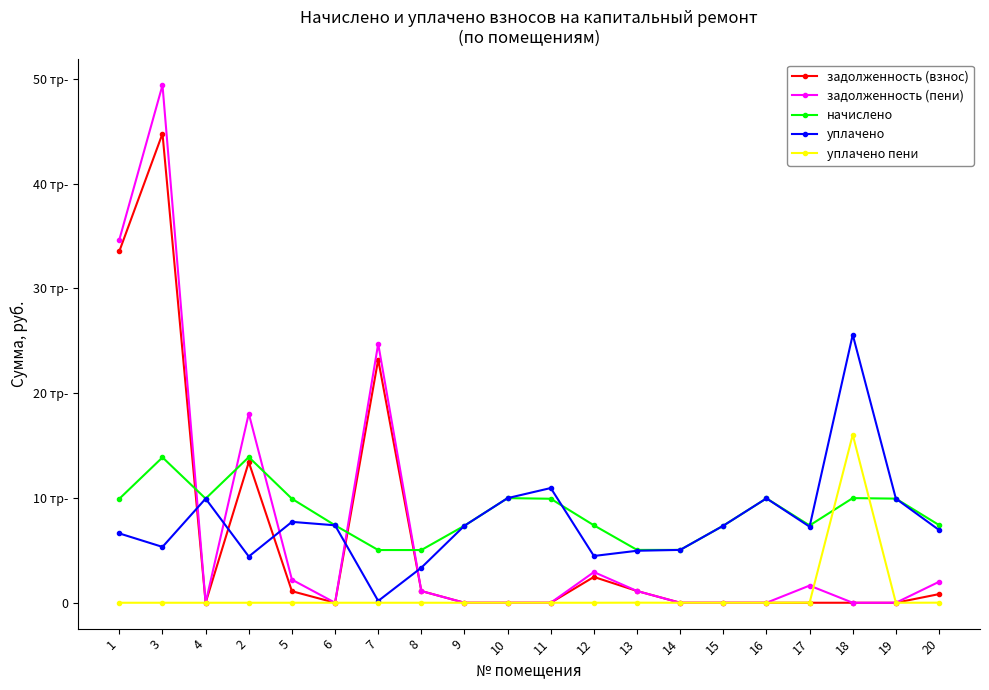

What is the value of the начислено point at the 11th from the left?

9923.6